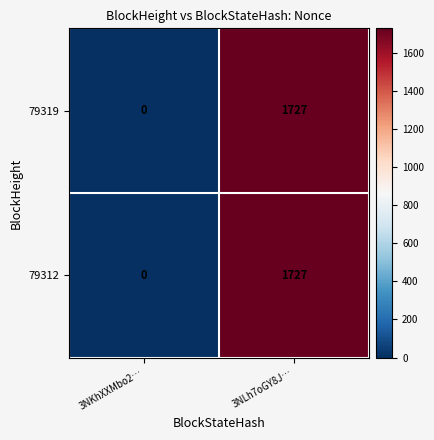

The value of 79319 at 3NLh7oGY8J… is 1727. True or false?

True